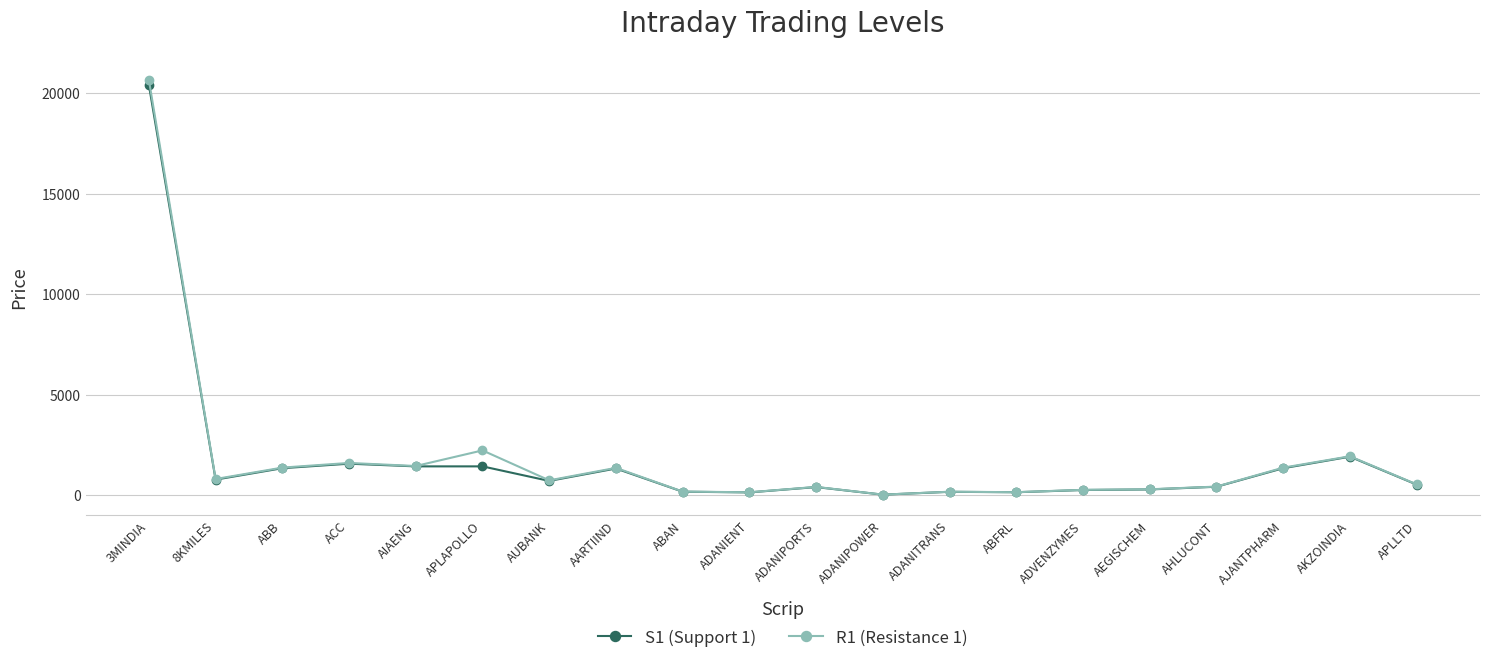

True or false: S1 (Support 1) has more than 0 interior local peaks.

True